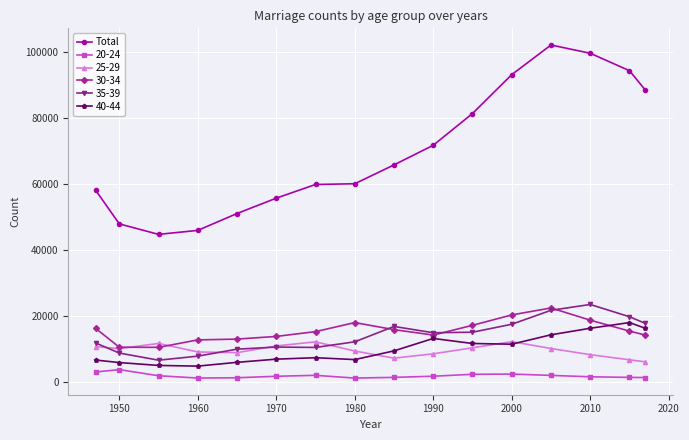

What is the maximum value for 35-39?

23472